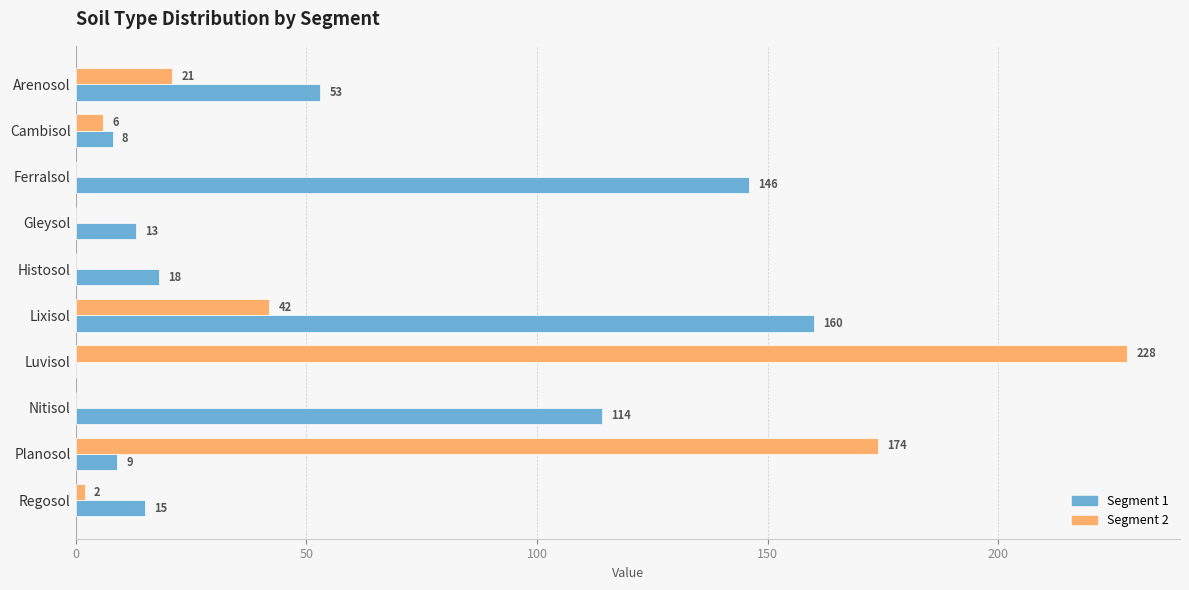

What is the sum of the Segment 2 values at Luvisol and Gleysol?

228